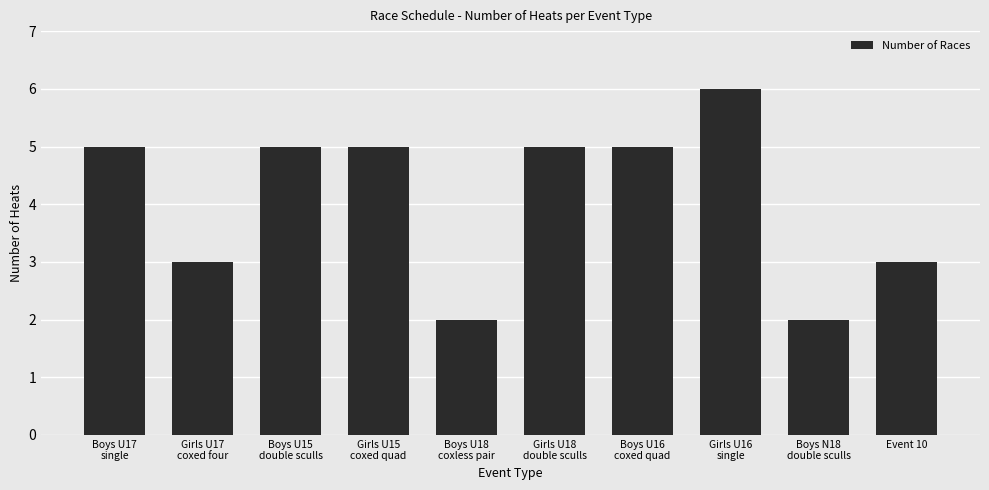

Reading right to left, transcribe all the data shown in this chart.

3	2	6	5	5	2	5	5	3	5